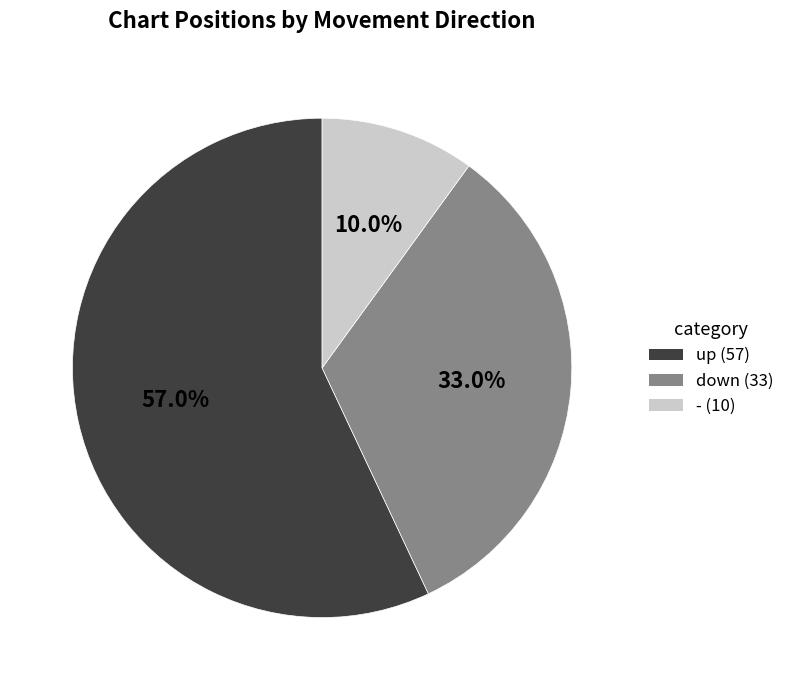

Between up (57) and down (33), which is larger?

up (57)